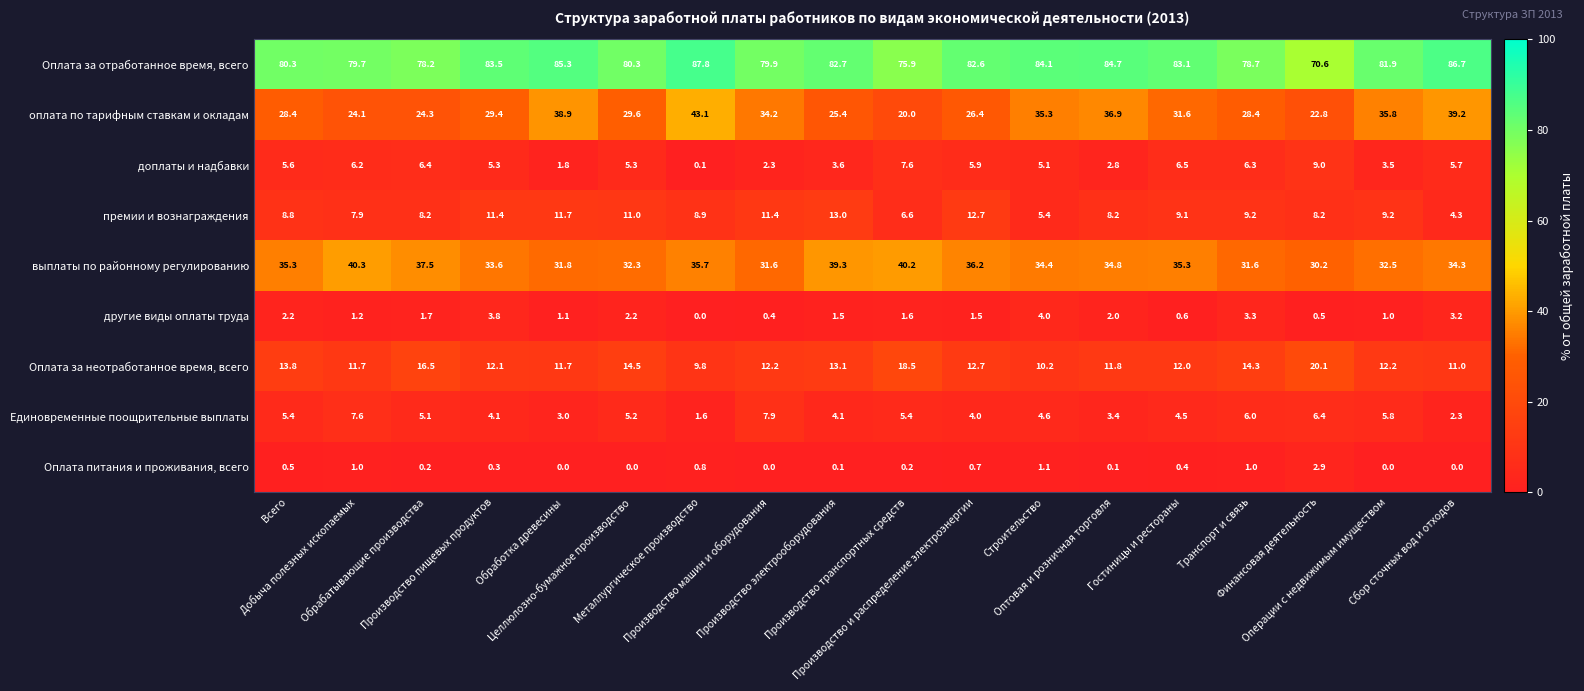

What is the average value of the выплаты по районному регулированию series?

34.8